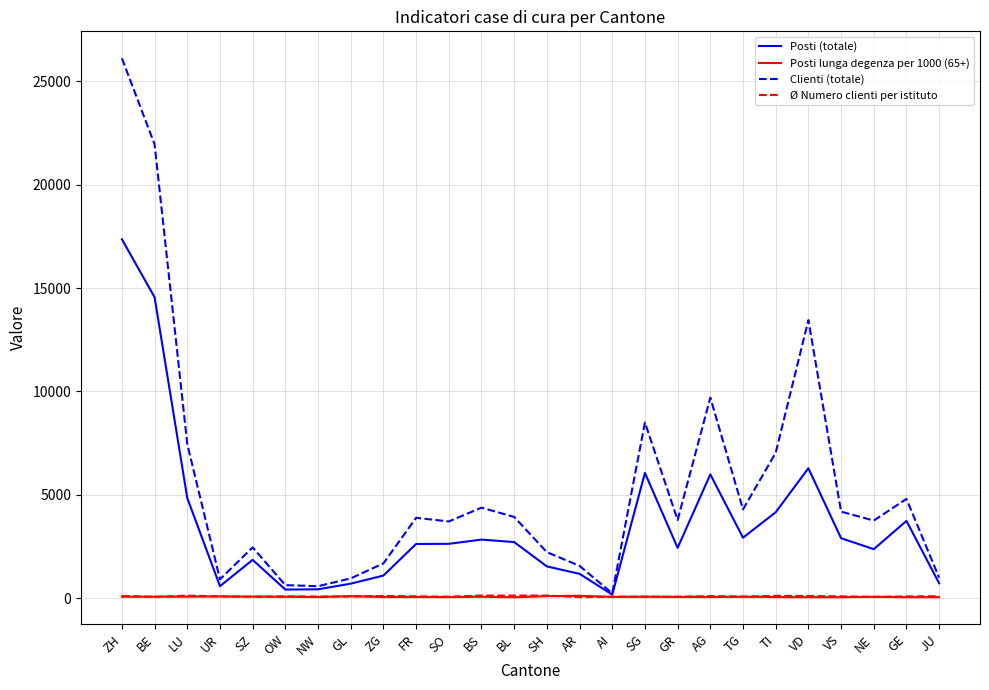

Which series changed the most between VD and VS?

Clienti (totale)